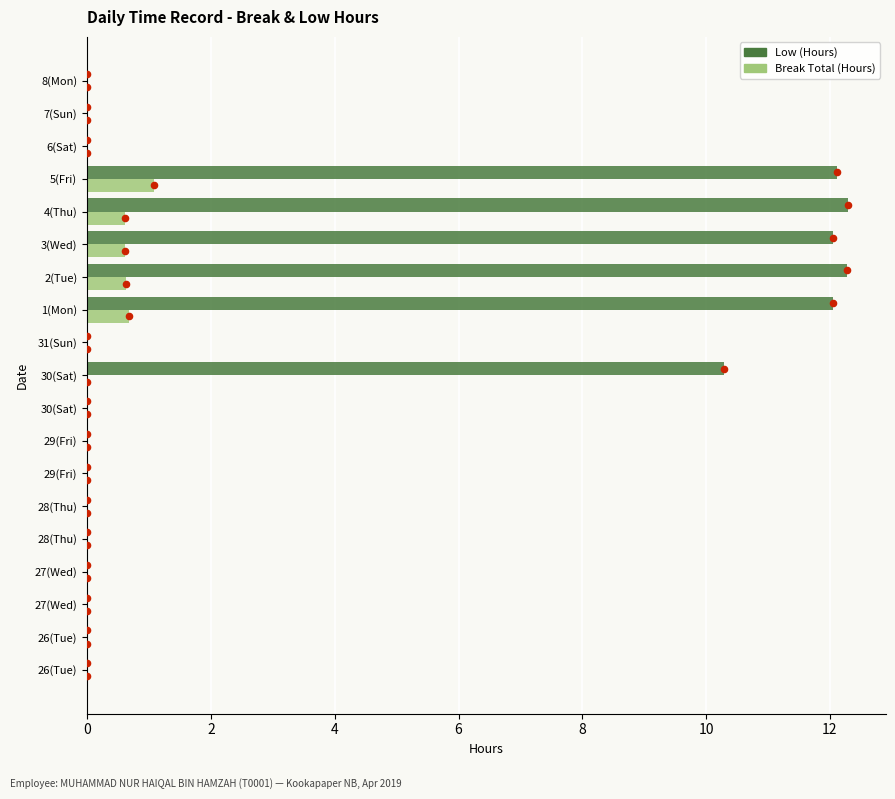

Which series reaches the maximum Y coordinate?

Low